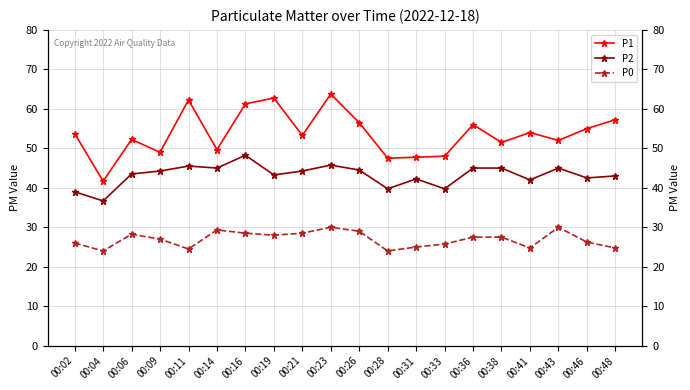

Between 00:02 and 00:33, which series saw the biggest shift?

P1